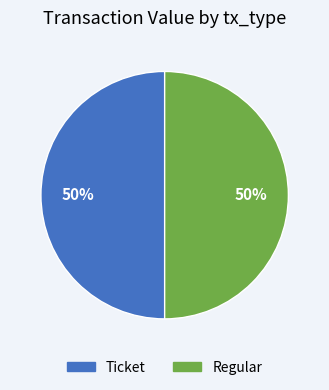

Do Regular and Ticket together represent more than half of the pie?

Yes